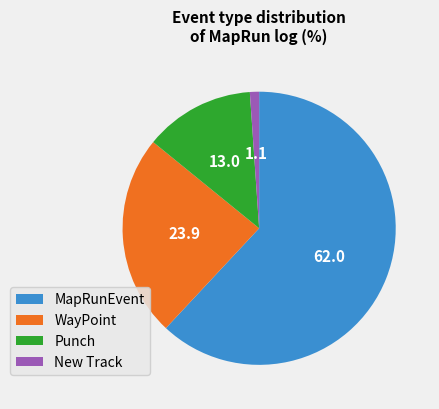

Between Punch and WayPoint, which is larger?

WayPoint